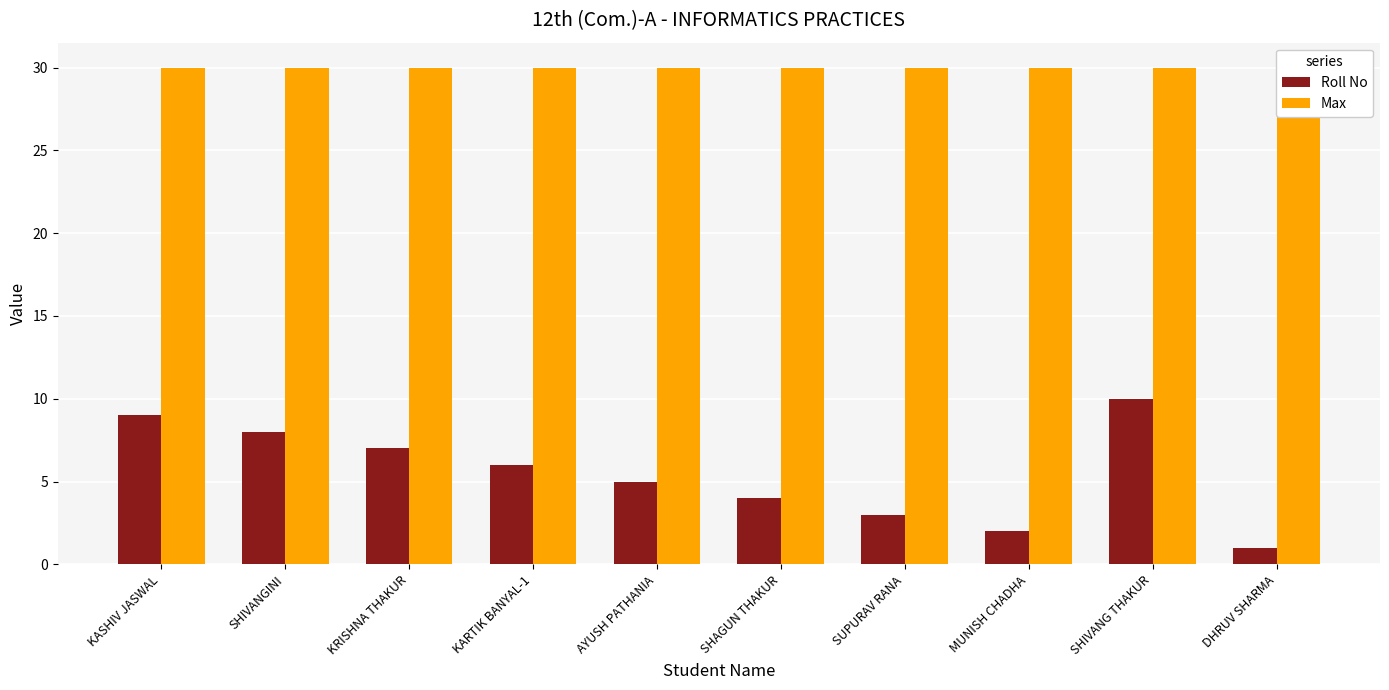

Is it true that Roll No equals 1 at DHRUV SHARMA?

True